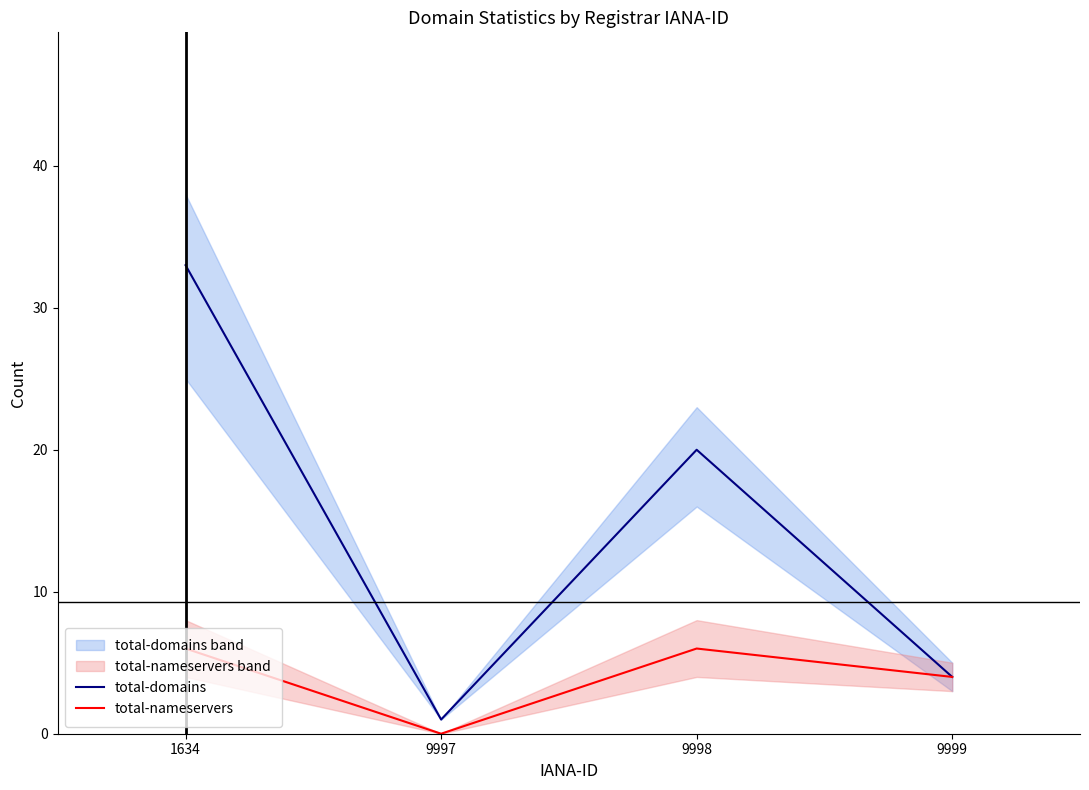

The value of total-domains at 9999 is 1. True or false?

False